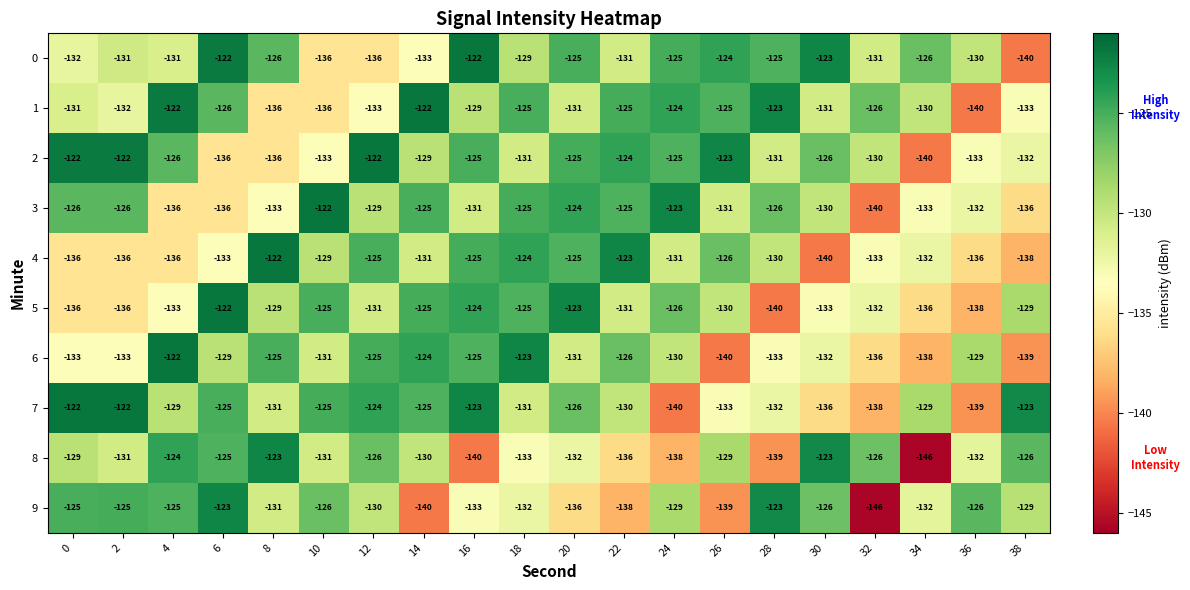

What is the sum of all 7 values?

-2583